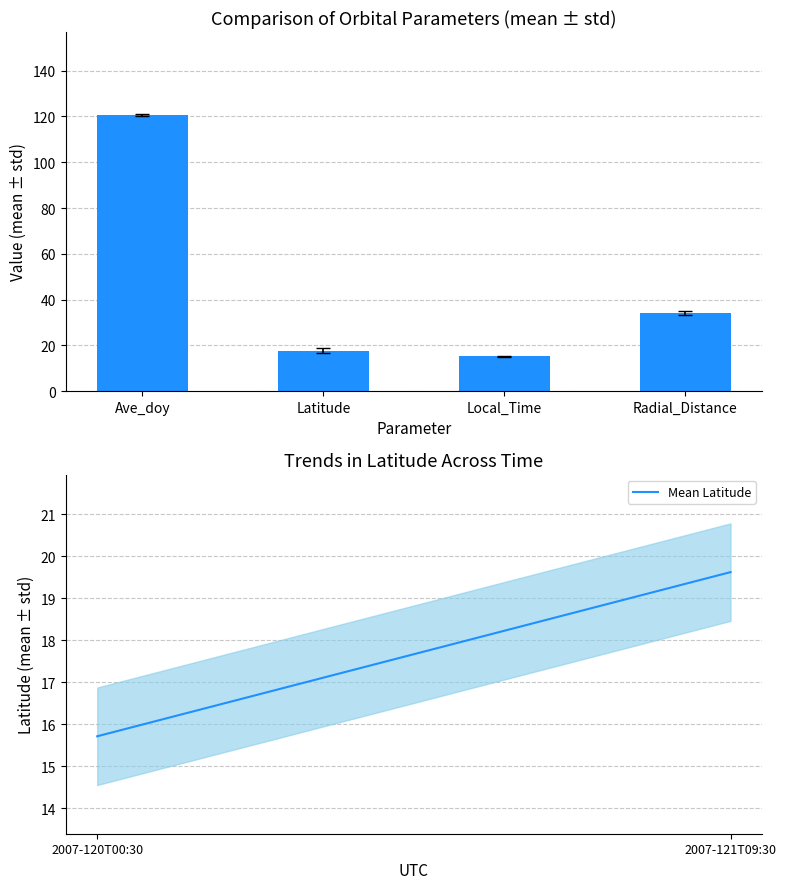

The Mean Latitude series shows 15.7 at 2007-120T00:30. True or false?

True